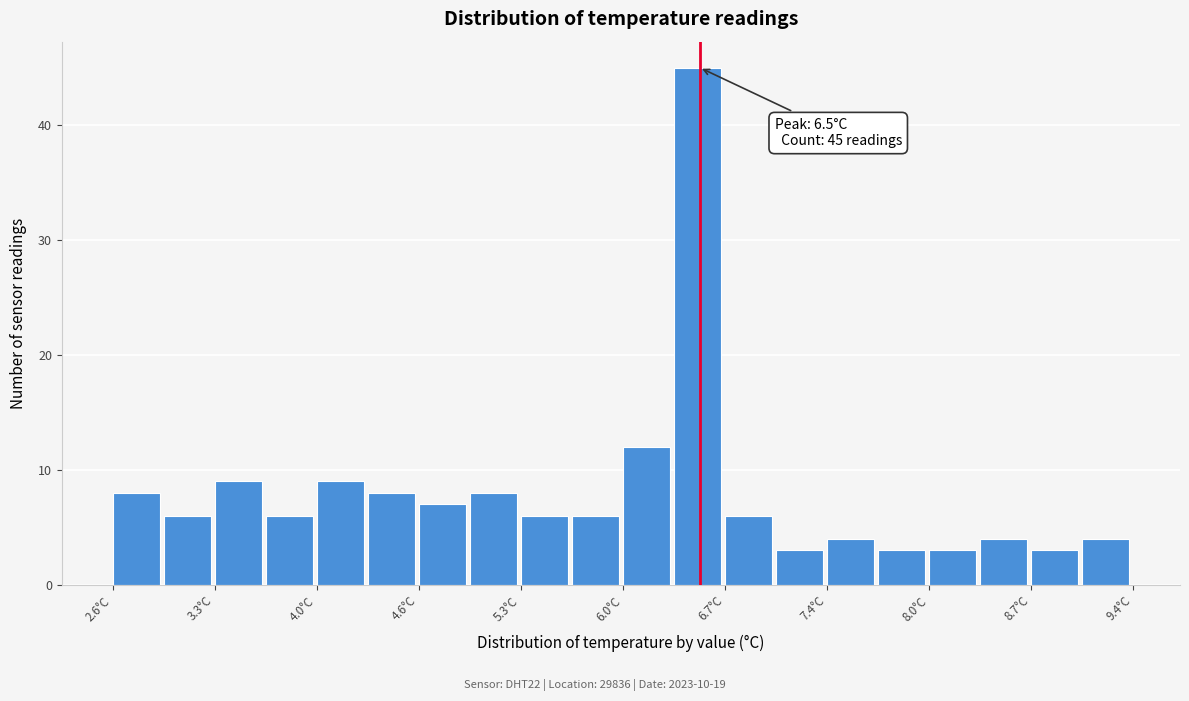

Around what value on the x-axis is the tallest bar? Give the approximate position of its centre, as read against the axis.

6.5